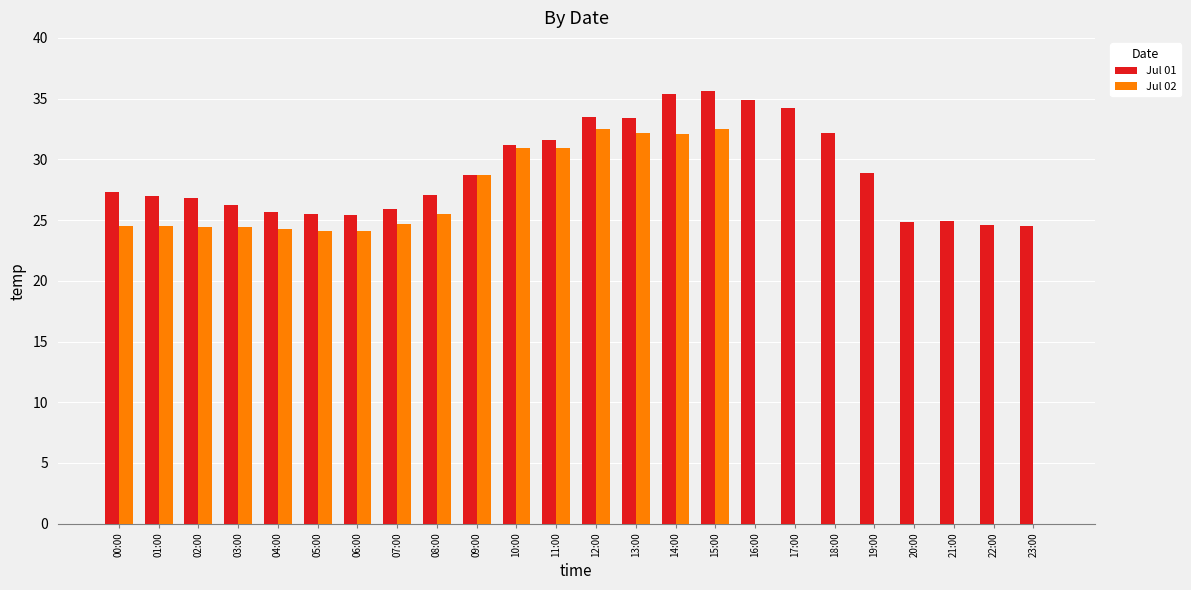

What is the maximum value for Jul 01?

35.6